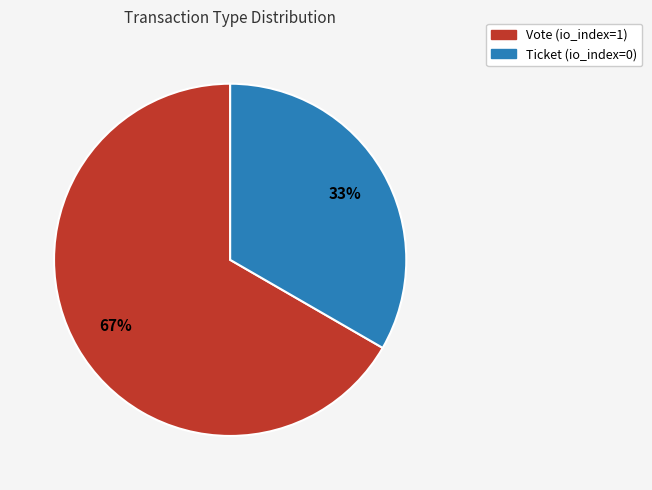

Is there any slice that represents more than half of the pie?

Yes